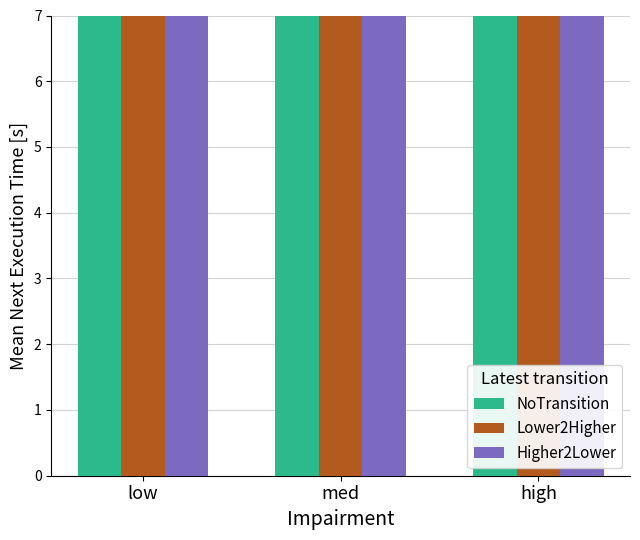

What is the total value across all series at low?

36.8